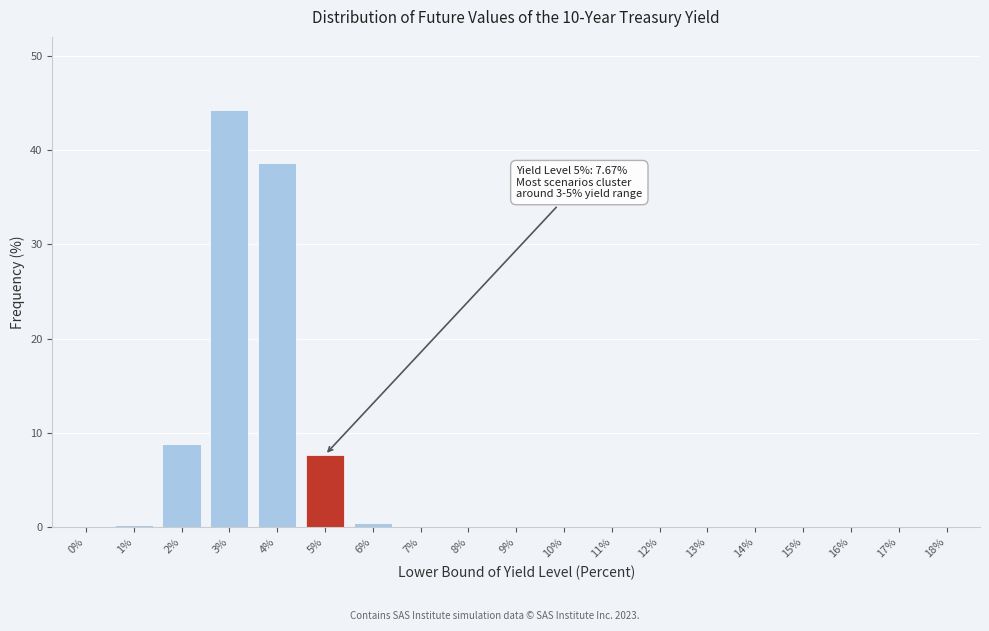

What is the sum of all values?

100.0